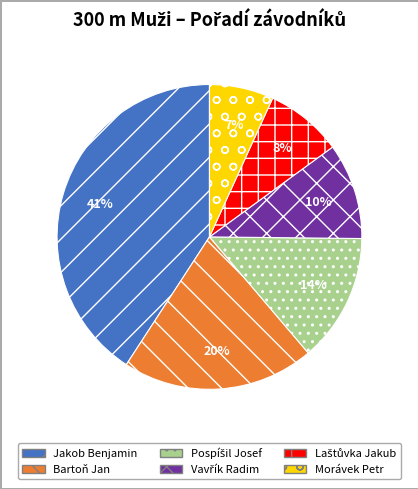

To the nearest percent, what percentage of the pie is Jakob Benjamin?

41%